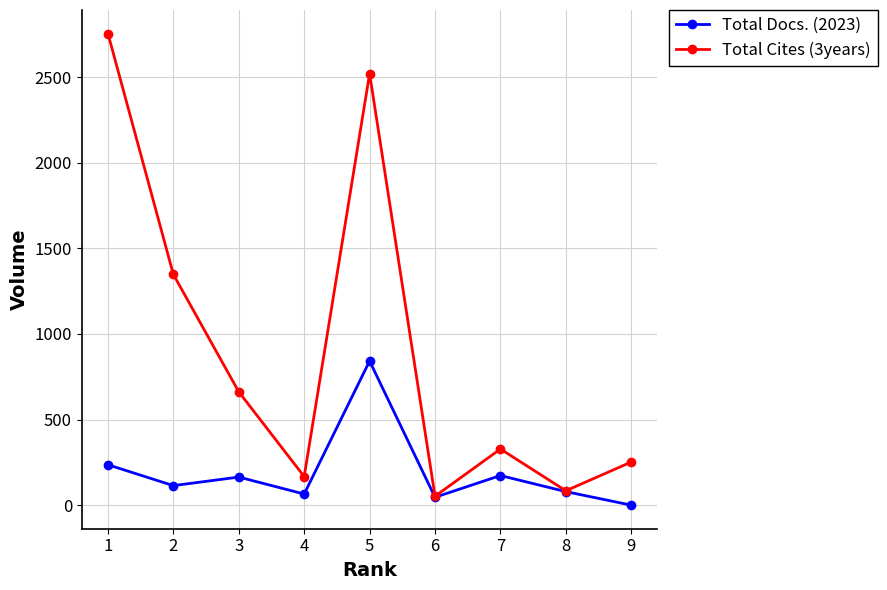

At which category is the sum across all series the highest?

5